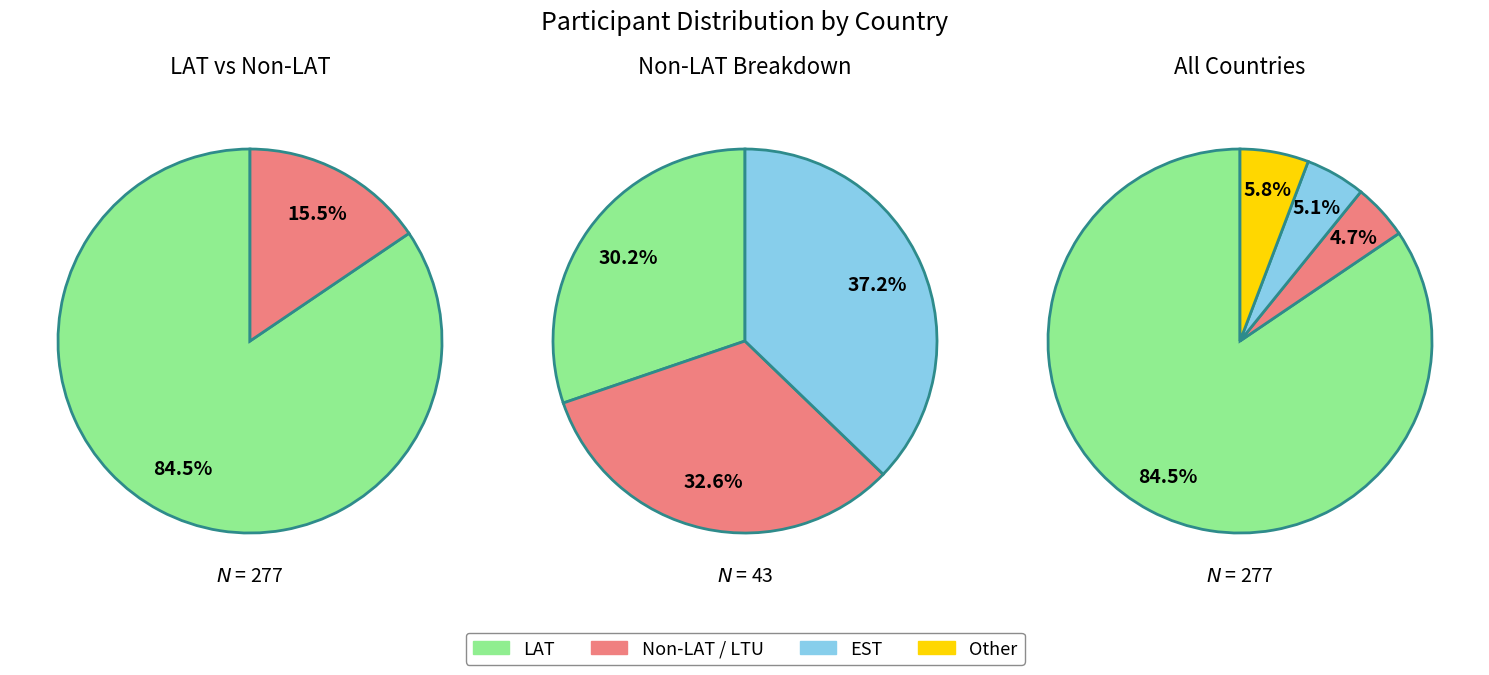

Is there any slice that represents more than half of the pie?

Yes